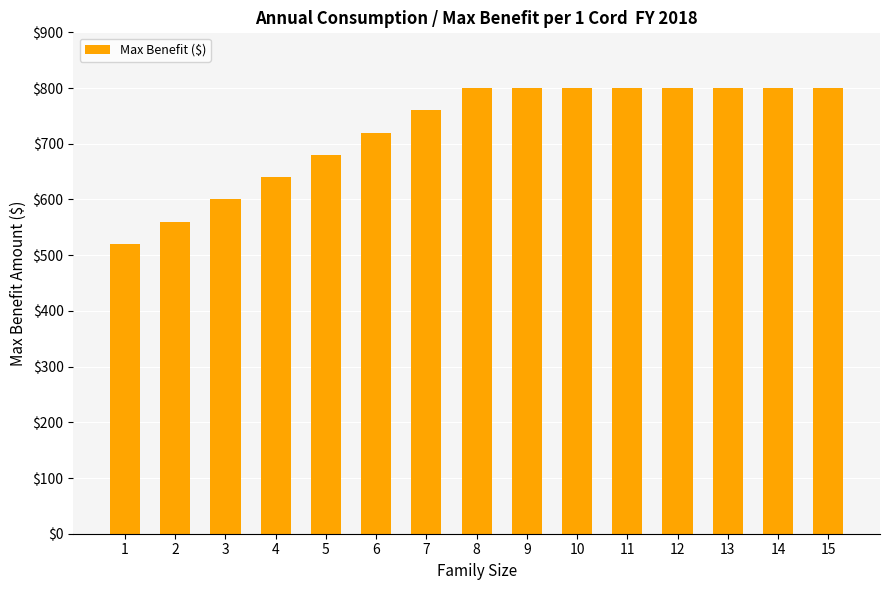

True or false: the data shows 680 at 5.

True